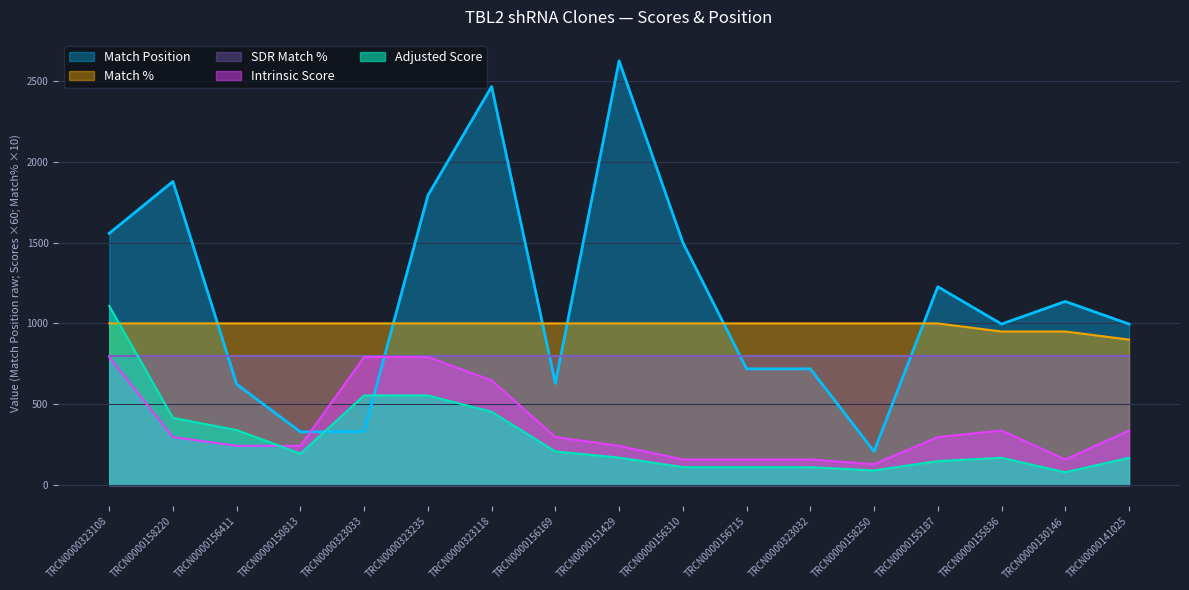

After their last crossing, which series has the higher values: Match % or Match Position?

Match Position